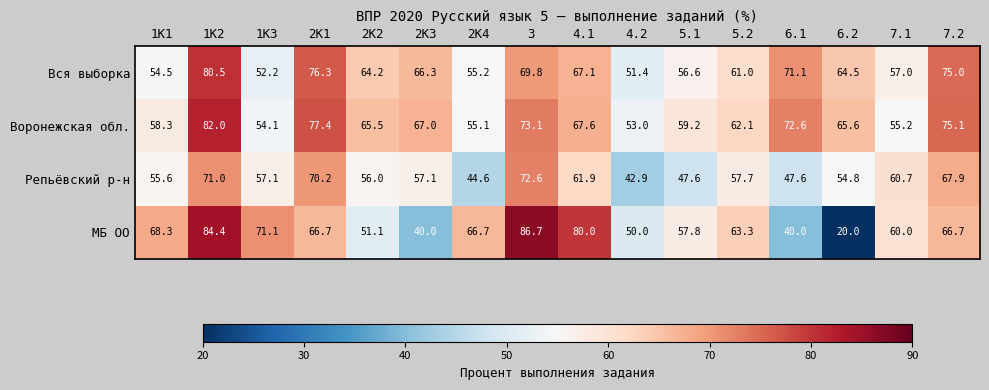

True or false: МБ ОО has a value of 24.8 at 6.1.

False